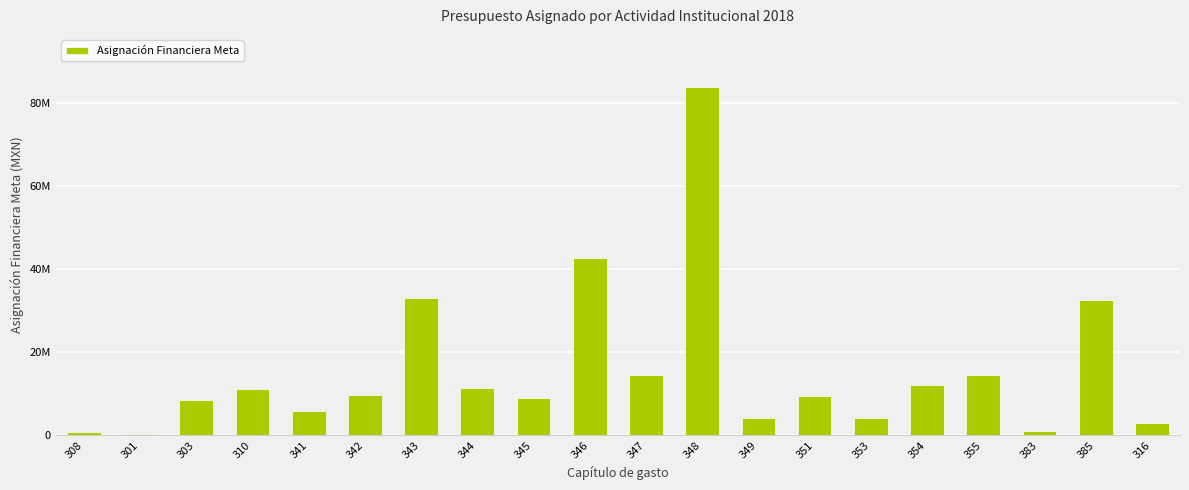

Are the bars horizontal?

No